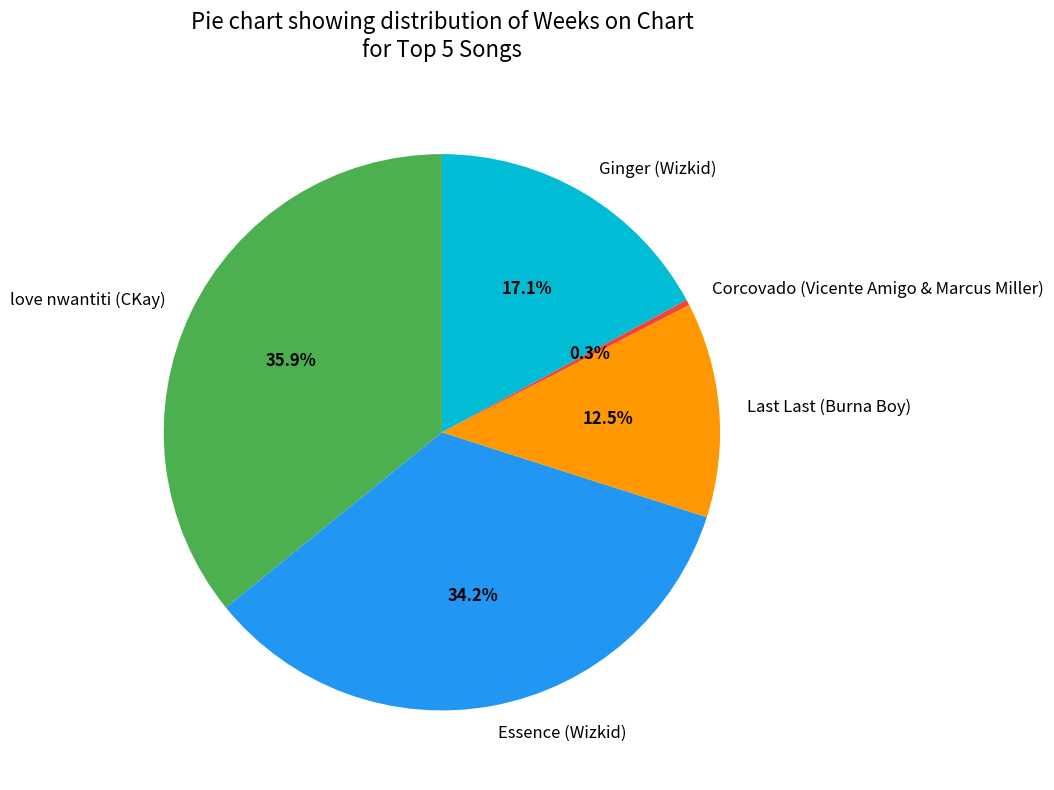

What percentage is the love nwantiti (CKay) slice, to the nearest percent?

36%